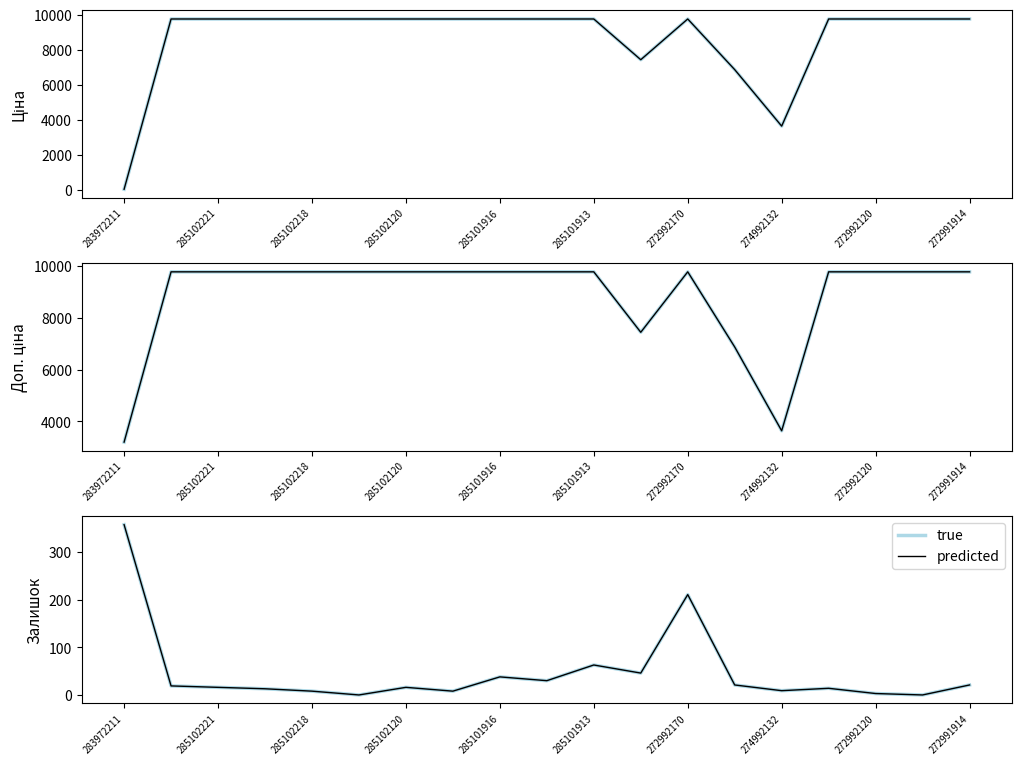

Between 272992170 and 11, which is larger?

272992170